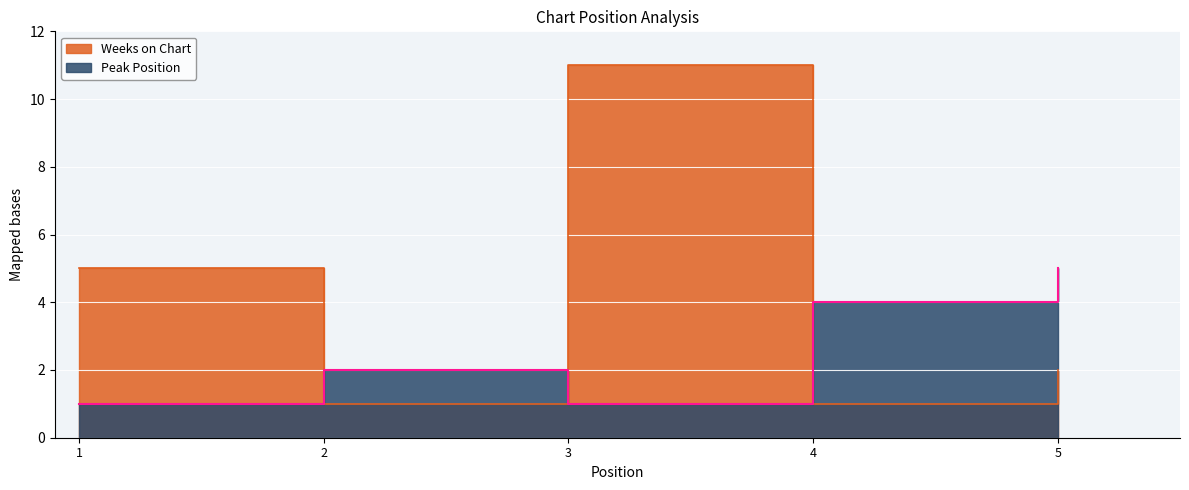

Is it true that Peak Position equals 4 at 4?

True